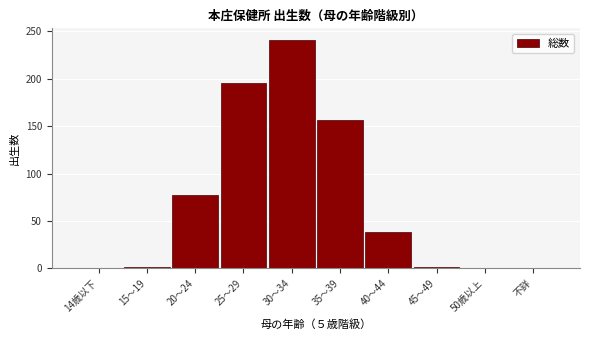

What is the greatest value displayed?

241